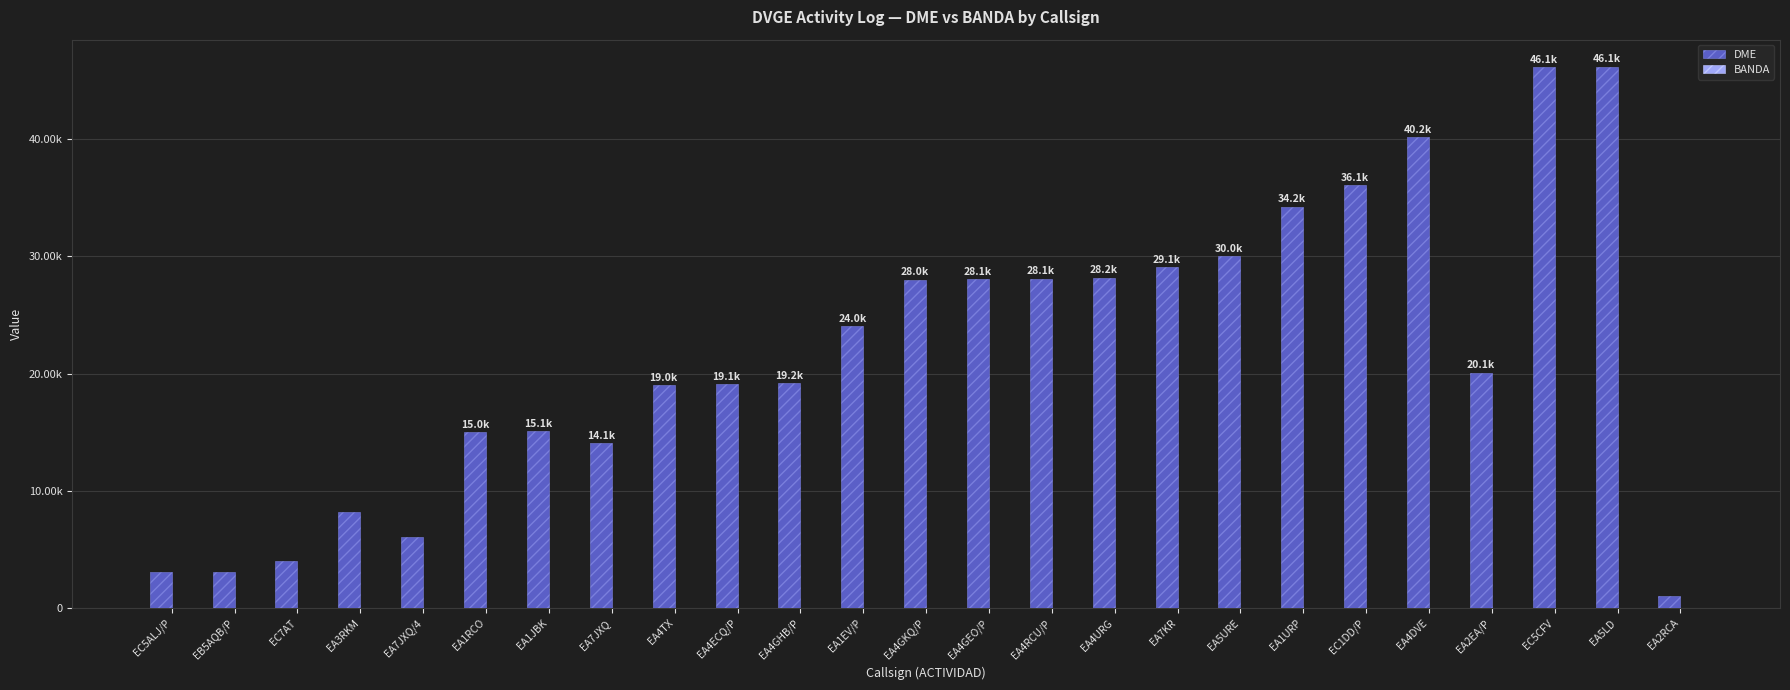

List the series in order of their peak value, lowest first.

BANDA, DME